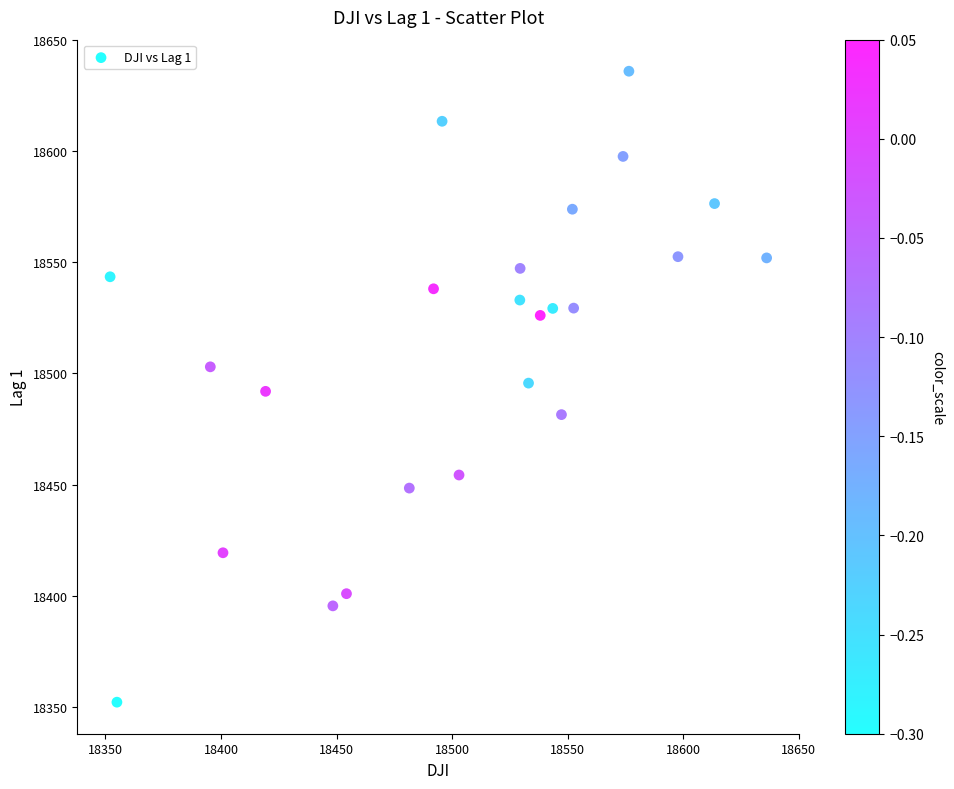

What is the range of Y values (max minus min)?

284.0